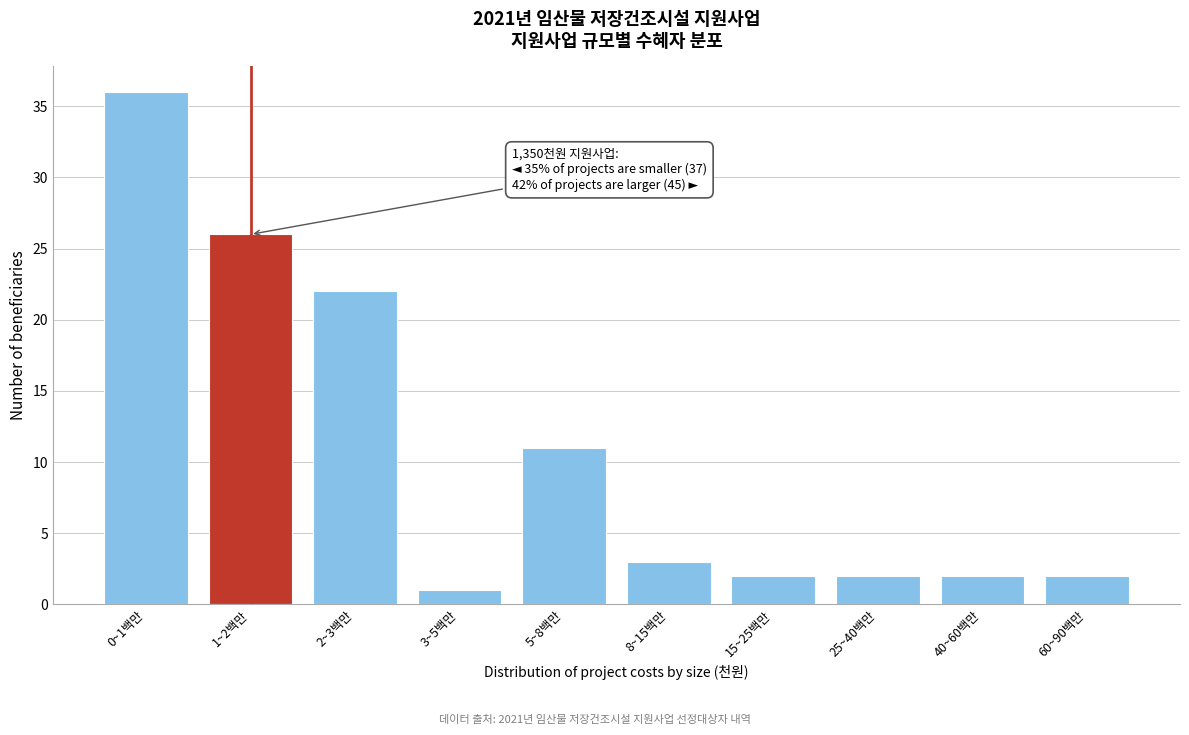

Reading right to left, what are all the values shown in this chart?

2	2	2	2	3	11	1	22	26	36